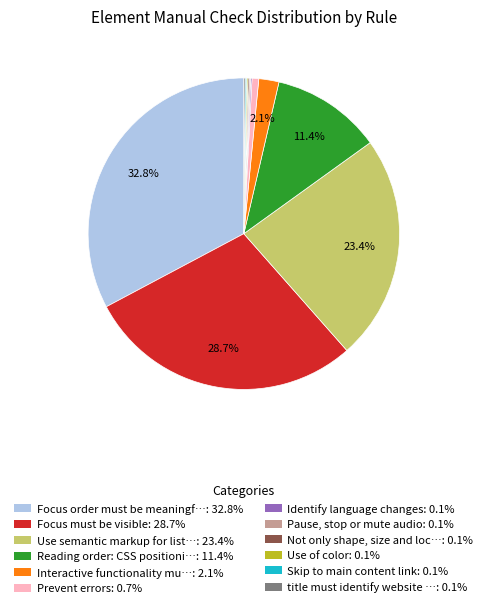

Does any single category account for the majority?

No